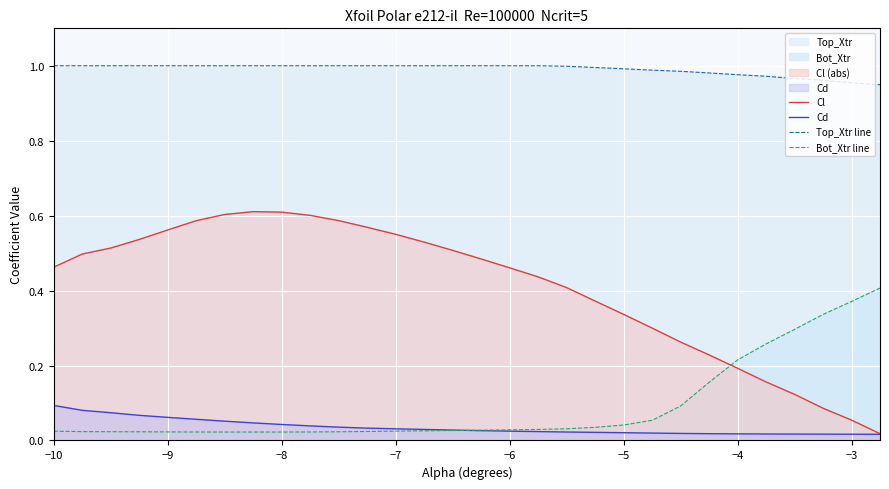

At how many categories does at least one series exceed 0?

30